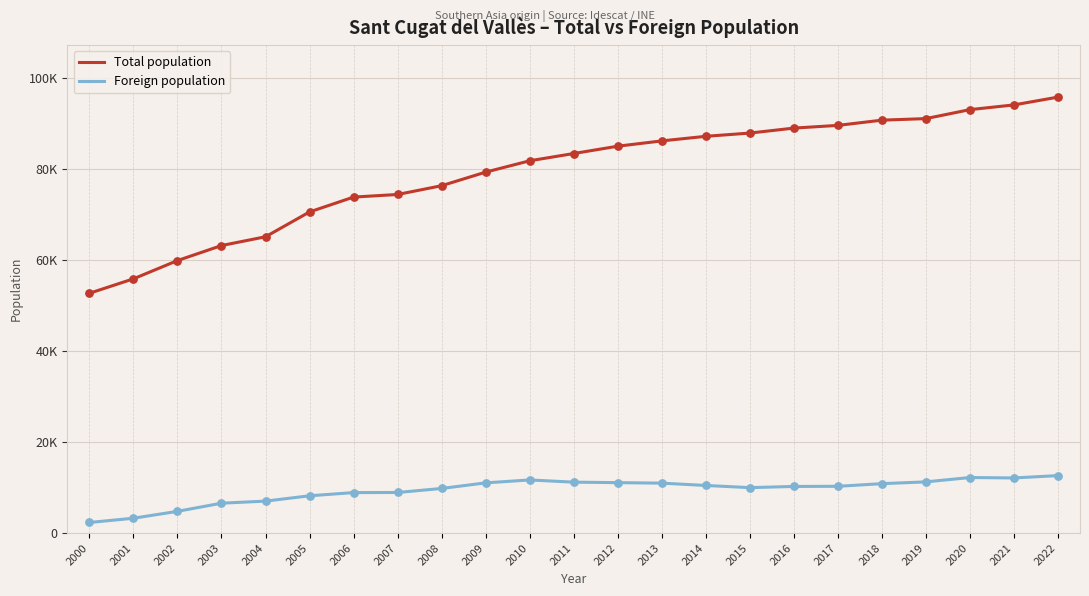

Is this an area chart (filled region under the line)?

No